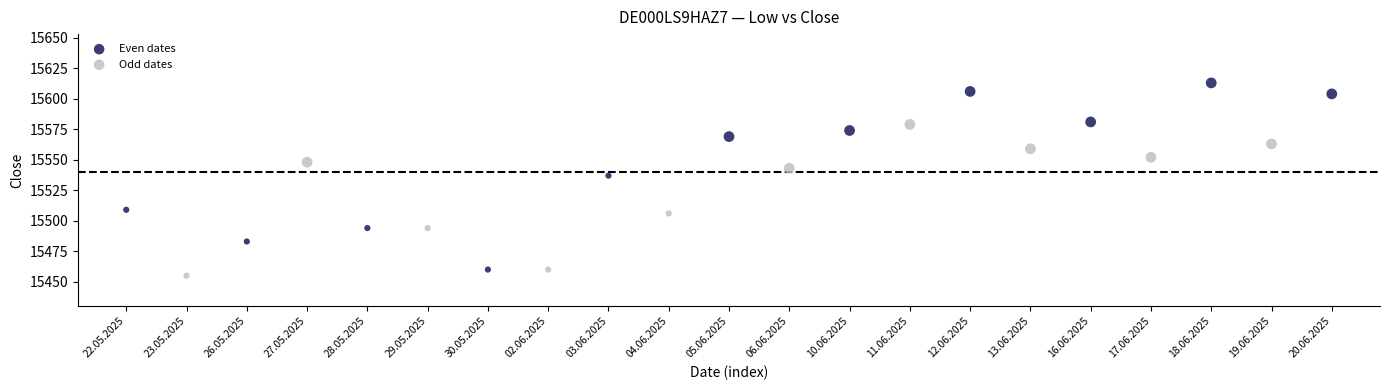

Which series contains the lowest Y value?

Odd dates